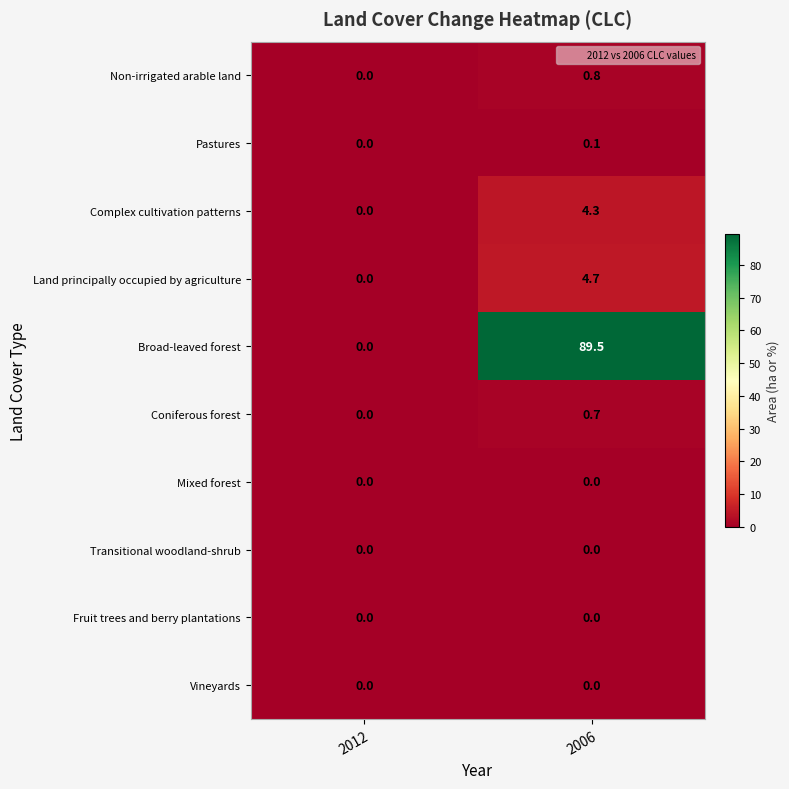

At how many categories does at least one series exceed 38?

1